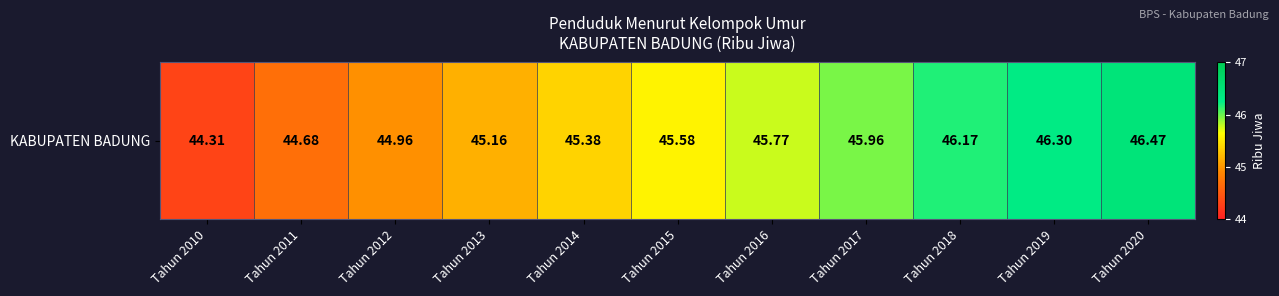

Rank the categories by value from lowest to highest.

Tahun 2010, Tahun 2011, Tahun 2012, Tahun 2013, Tahun 2014, Tahun 2015, Tahun 2016, Tahun 2017, Tahun 2018, Tahun 2019, Tahun 2020